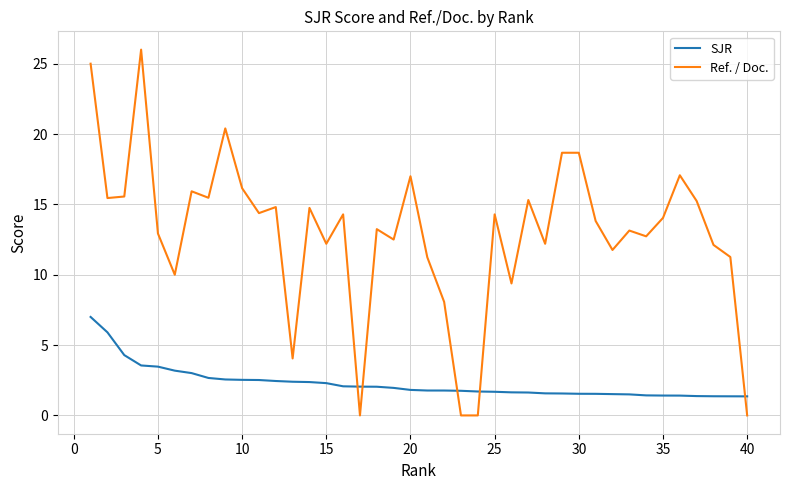

What is the difference between the maximum and minimum values in the Ref. / Doc. series?

26.0